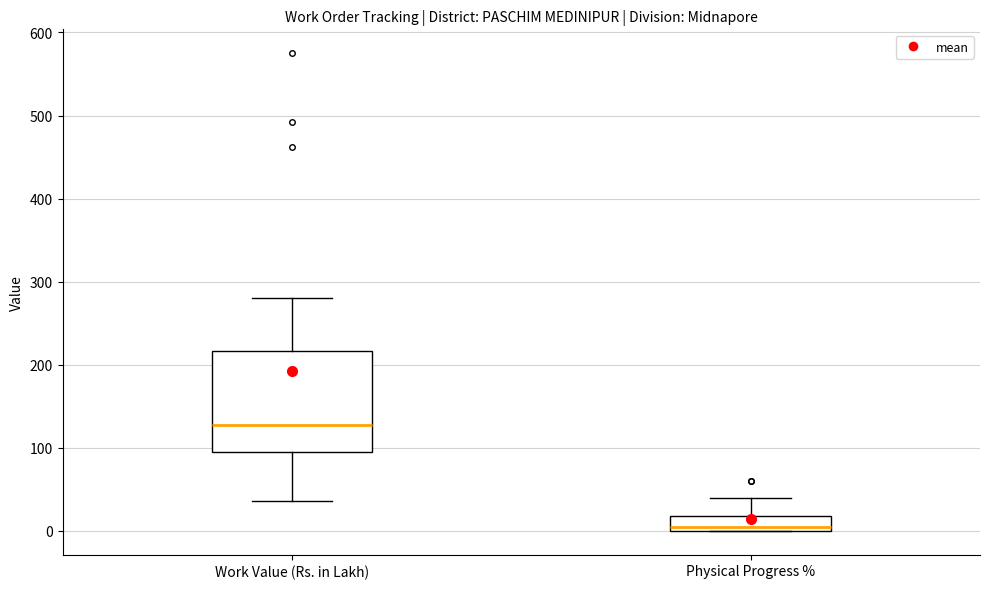

Where does the upper whisker of the box for Physical Progress % end on the y-axis? The values are not printed on the chart, so give them approximately, as read against the axis.

40